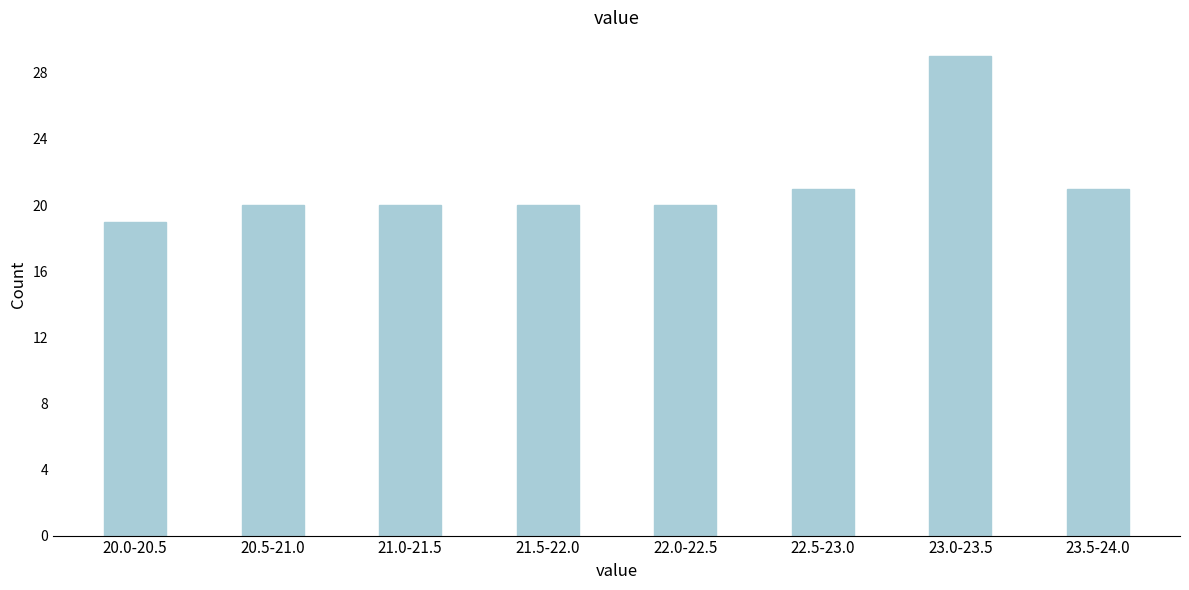

Reading left to right, list all the values displayed in this chart.

20.0-20.5=19	20.5-21.0=20	21.0-21.5=20	21.5-22.0=20	22.0-22.5=20	22.5-23.0=21	23.0-23.5=29	23.5-24.0=21